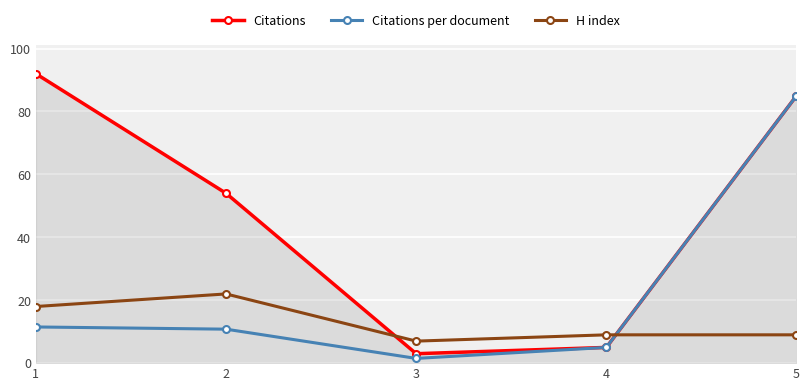

What are all the series names shown in the legend?

Citations, Citations per document, H index